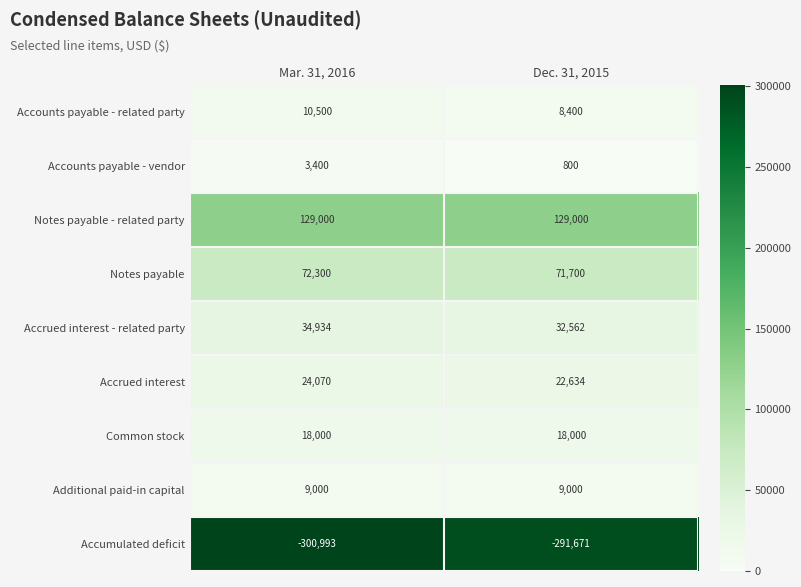

What is the difference between the highest and lowest values at Mar. 31, 2016?

429993